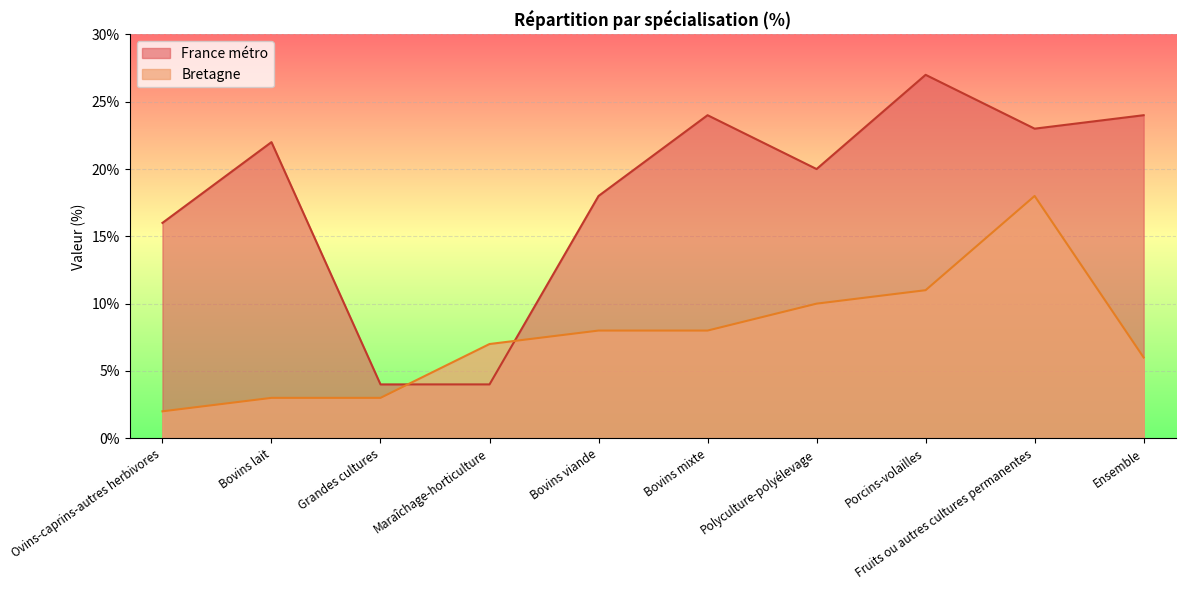

Between which two adjacent categories do Bretagne and France métro first intersect?

Grandes cultures and Maraîchage-horticulture